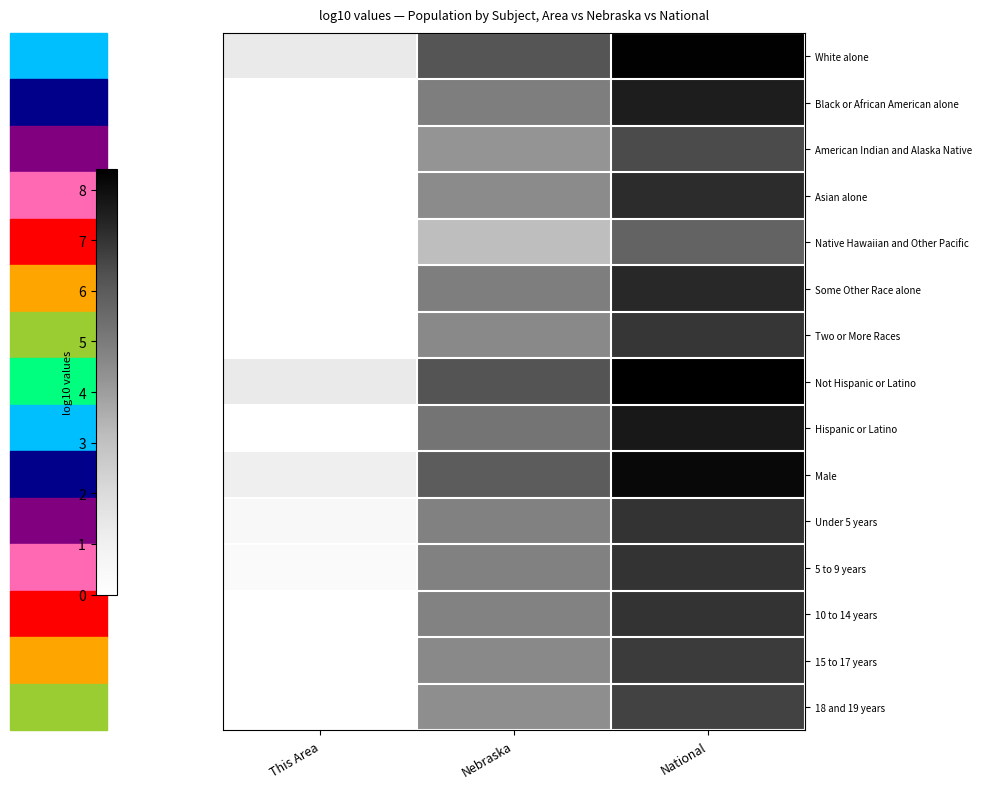

Count the number of data series in this chart.

15